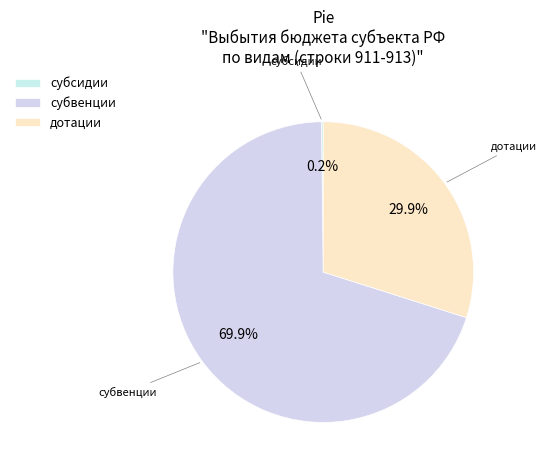

What is the largest slice in the pie chart?

субвенции